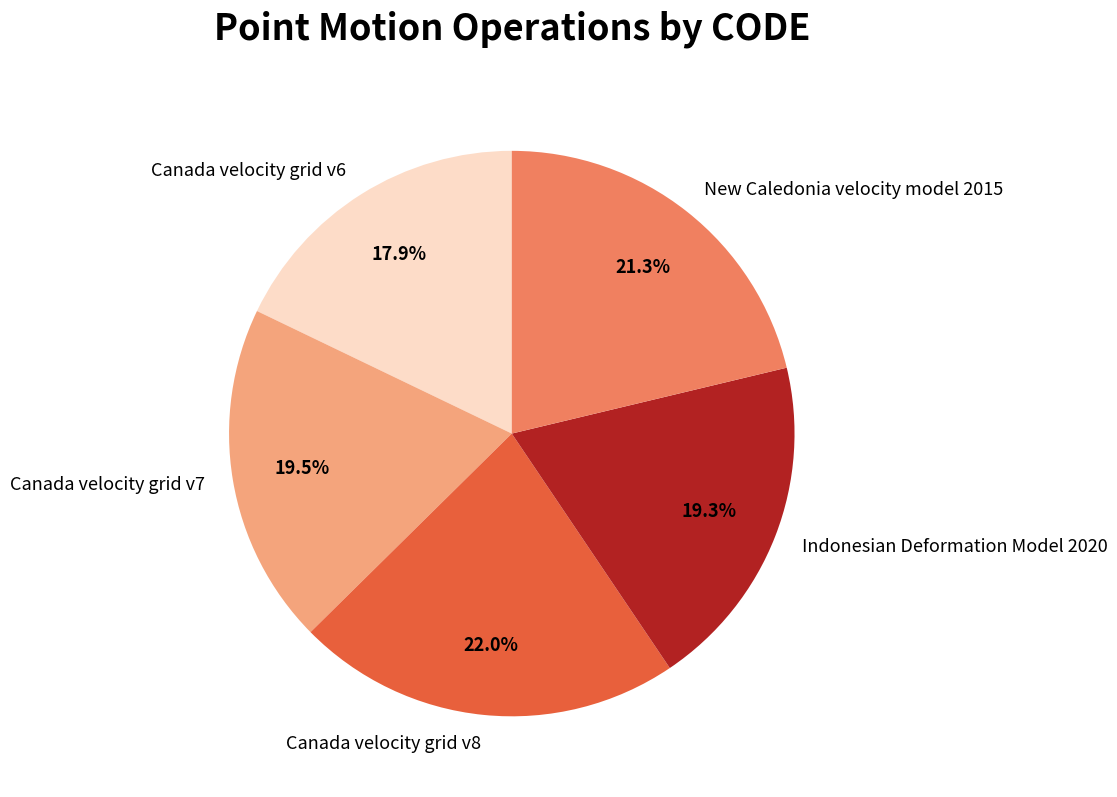

Do Canada velocity grid v8 and Indonesian Deformation Model 2020 together represent more than half of the pie?

No